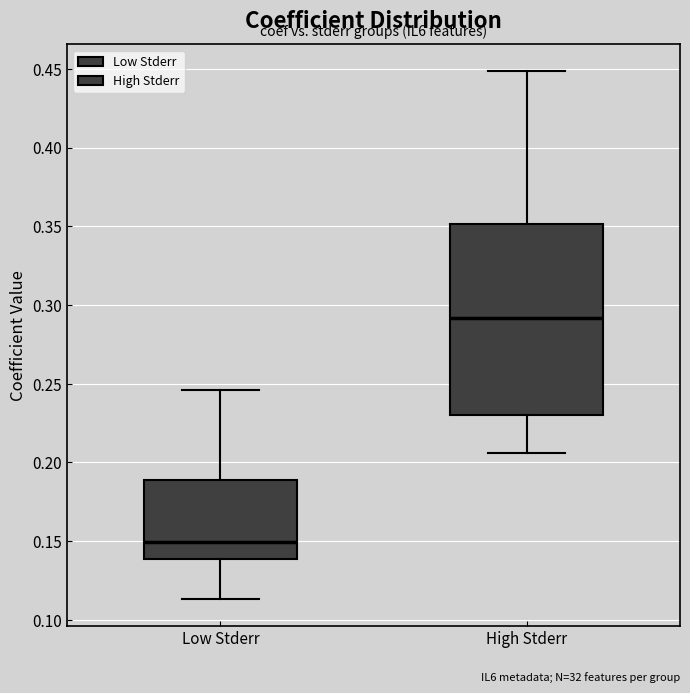

Comparing the boxes themselves (not the whiskers), which one is the tallest?

High Stderr